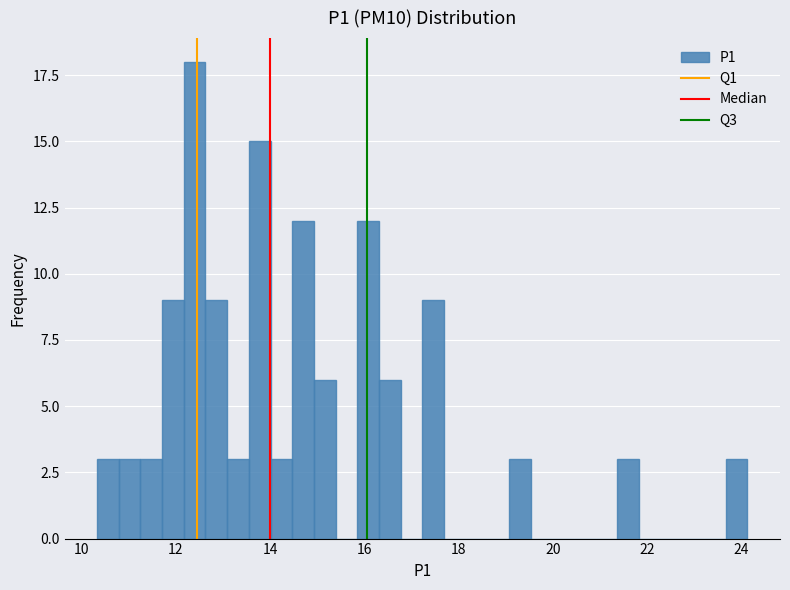

Read against the x-axis, roughly where is the centre of the tallest bar?

12.4